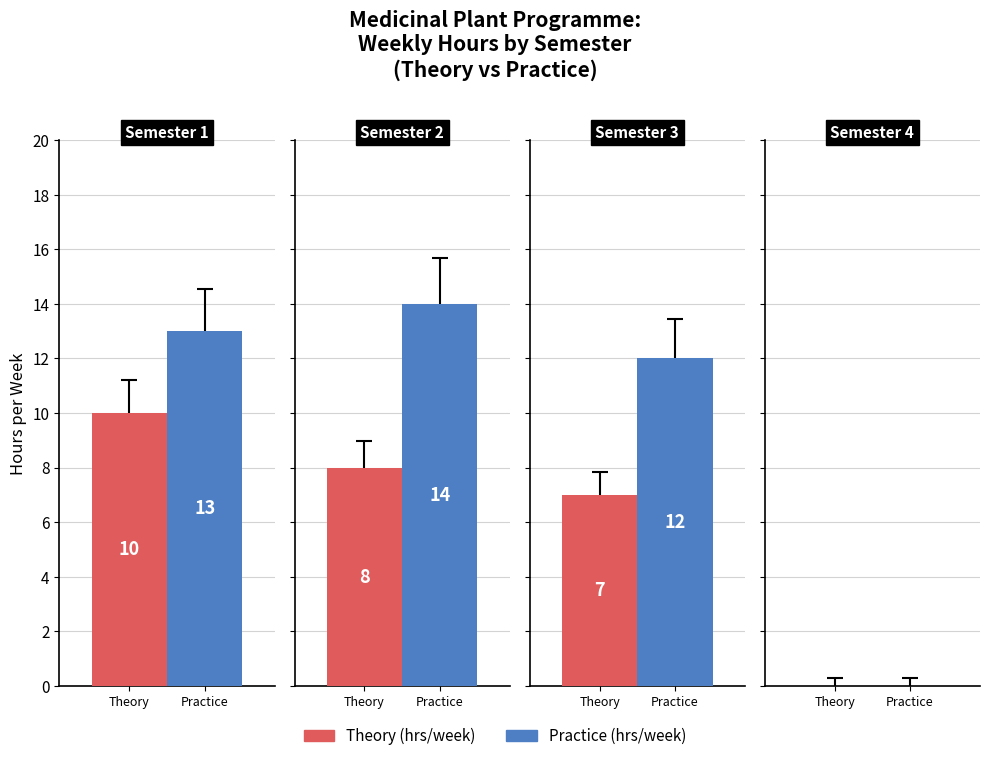

What is the sum of the Practice (hrs/week) values at Semester 2 and Semester 1?

27